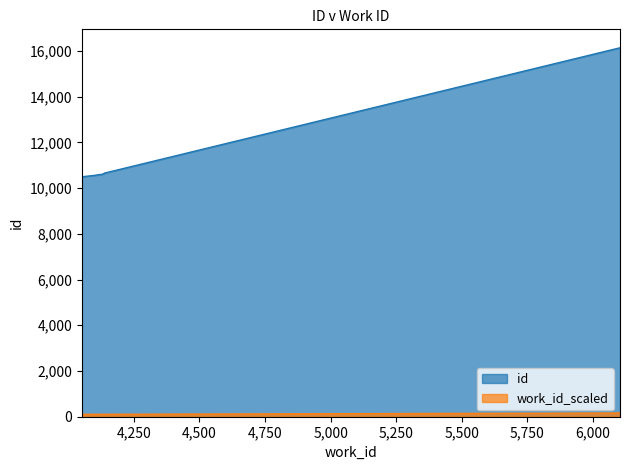

At which label is the value closest to 133?

4142